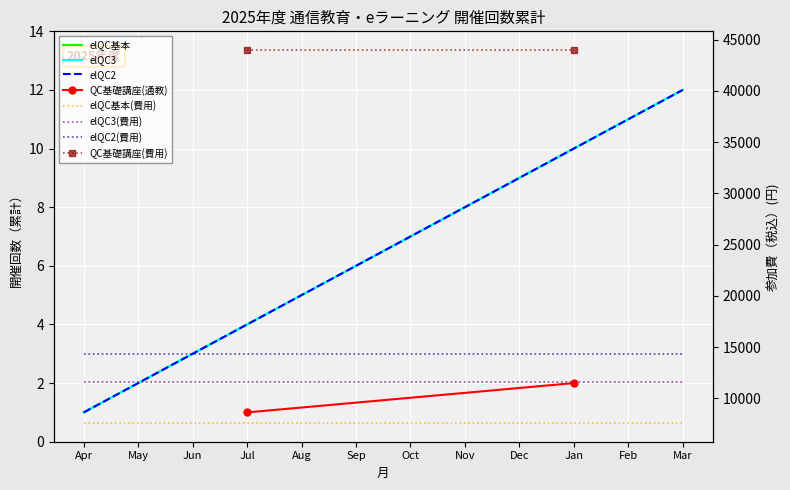

What is the label of the 6th point from the right?

Oct